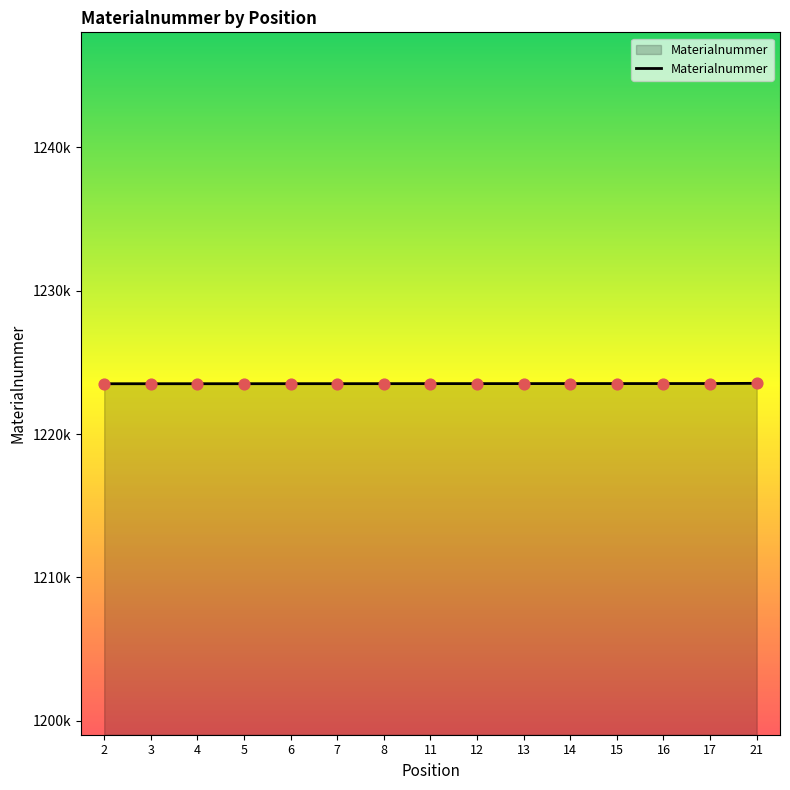

What is the change in value from 13 to 16?

+3